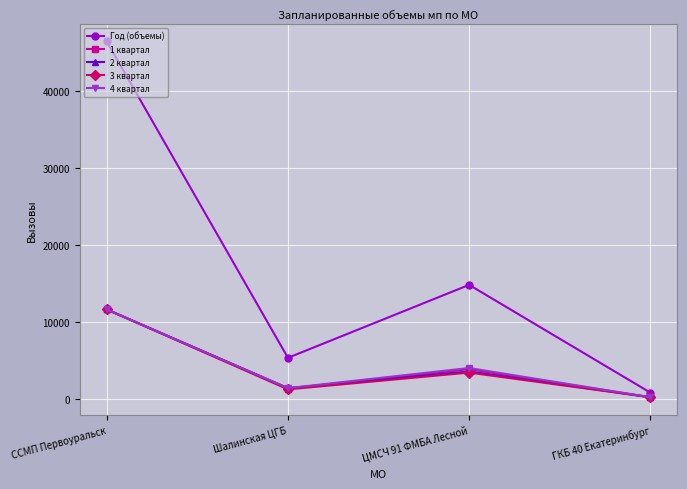

What is the sum of the Год (объемы) values at Шалинская ЦГБ and ГКБ 40 Екатеринбург?

6134